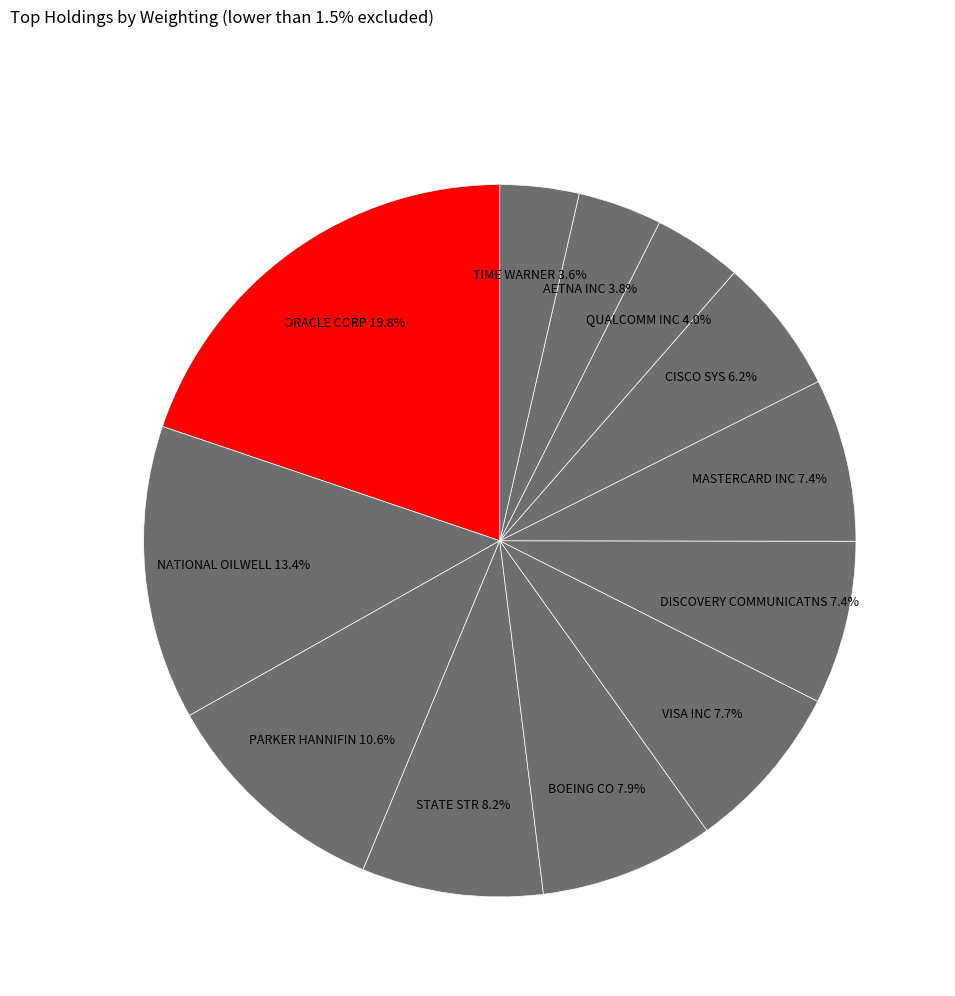

Count the number of slices in the pie.

12